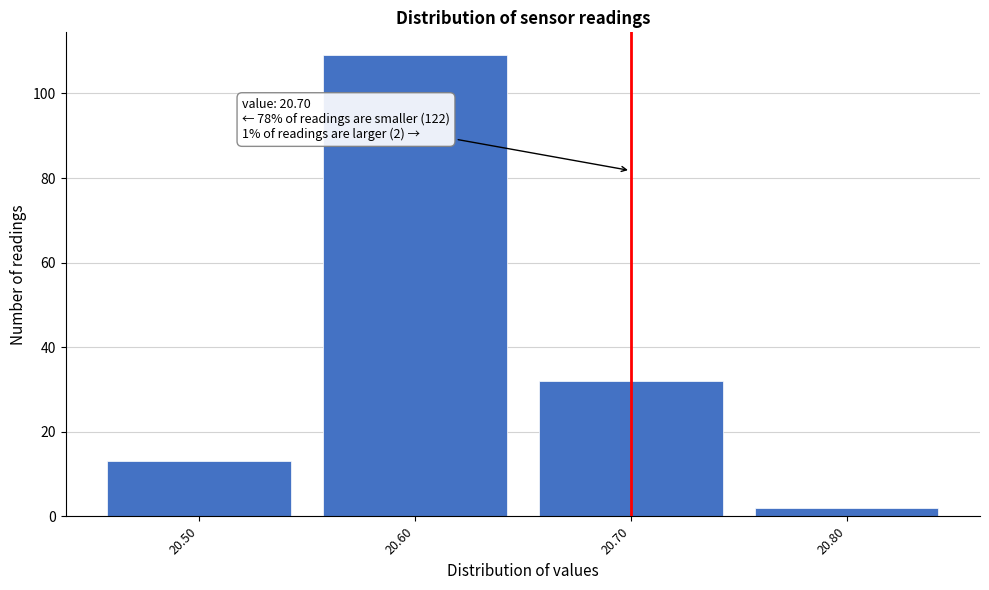

Which range on the x-axis has the tallest bar?

20.55 to 20.65